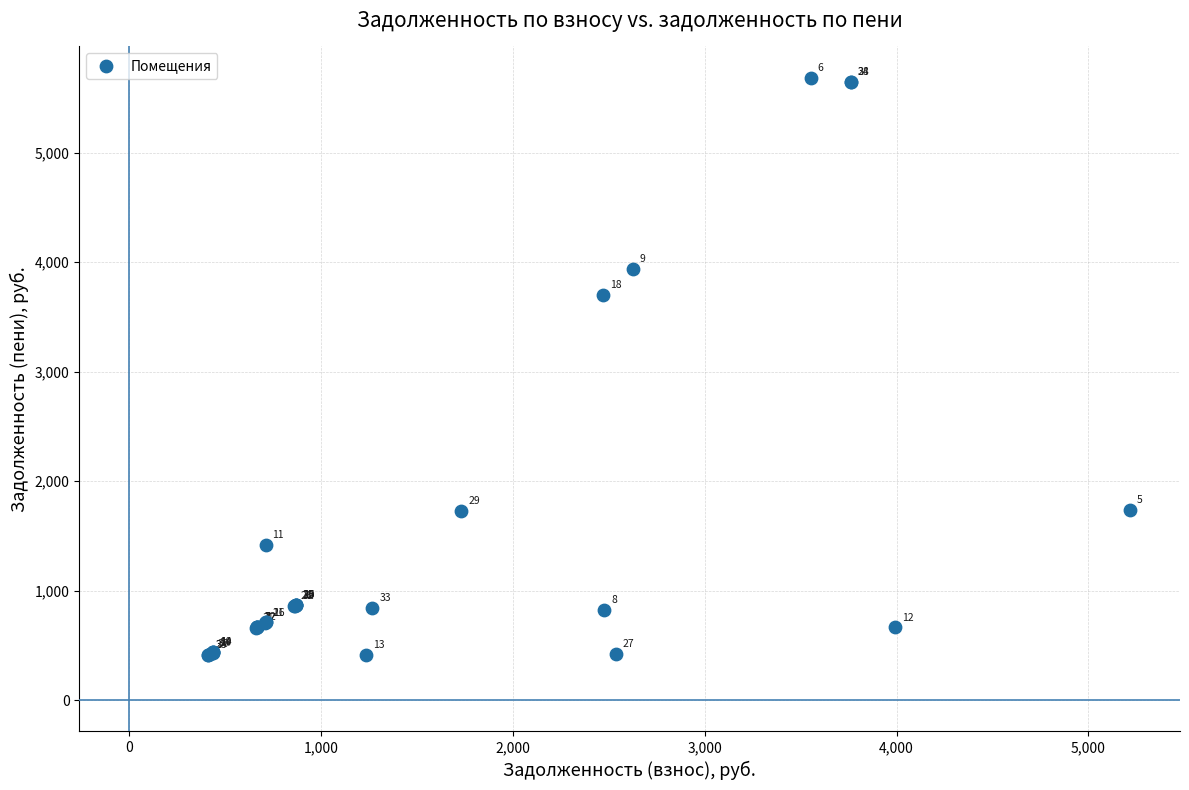

What Y value in the scatter plot is closest to 3048?

3704.2